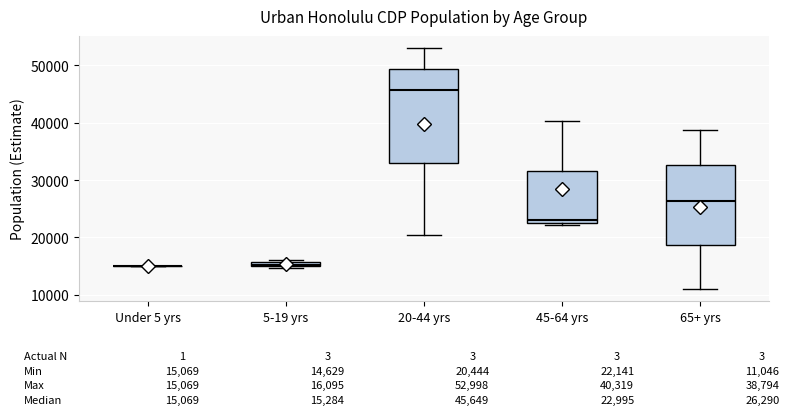

Comparing the boxes themselves (not the whiskers), which one is the tallest?

20-44 yrs